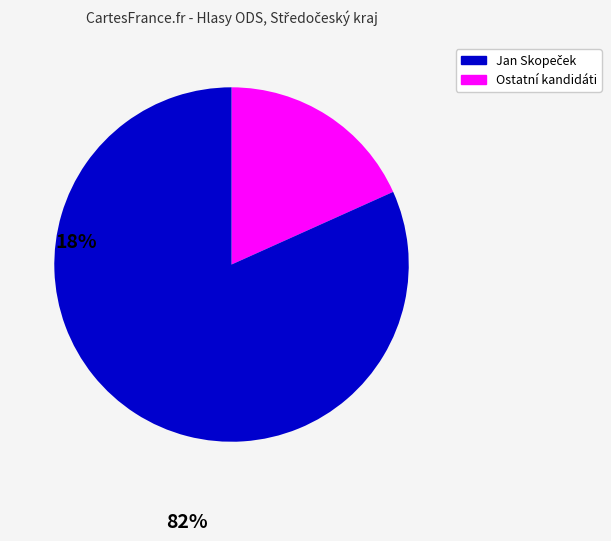

How many segments does this pie chart have?

2